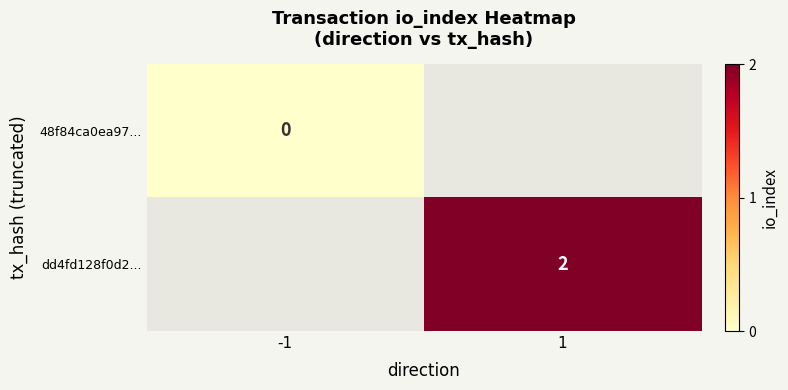

The dd4fd128f0d2... series shows 2 at 1. True or false?

True